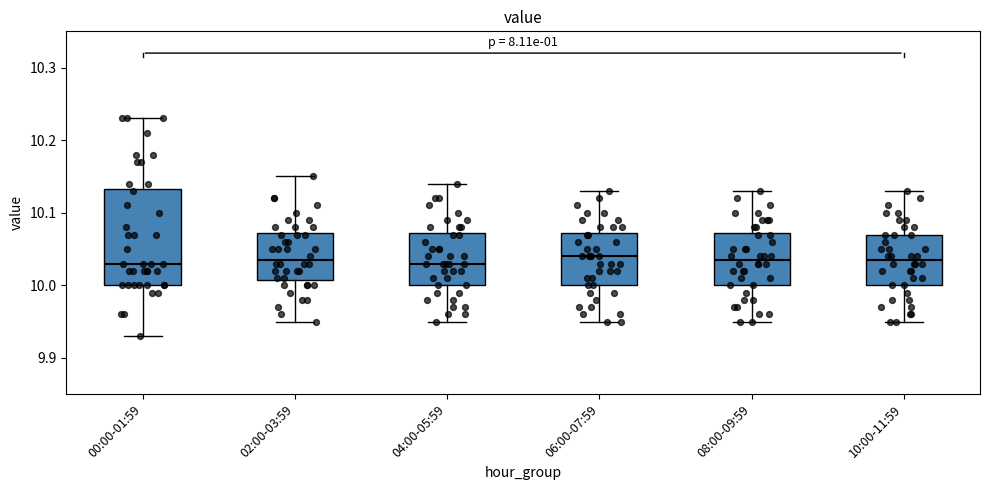

Comparing the boxes themselves (not the whiskers), which one is the tallest?

00:00-01:59